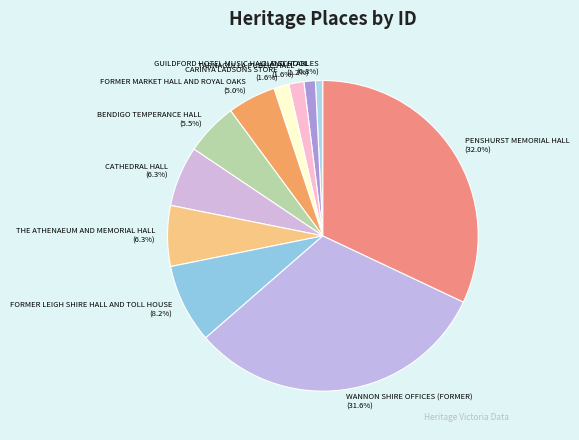

Combined, do TARNAGULLA PUBLIC HALL and CATHEDRAL HALL account for over 50%?

No